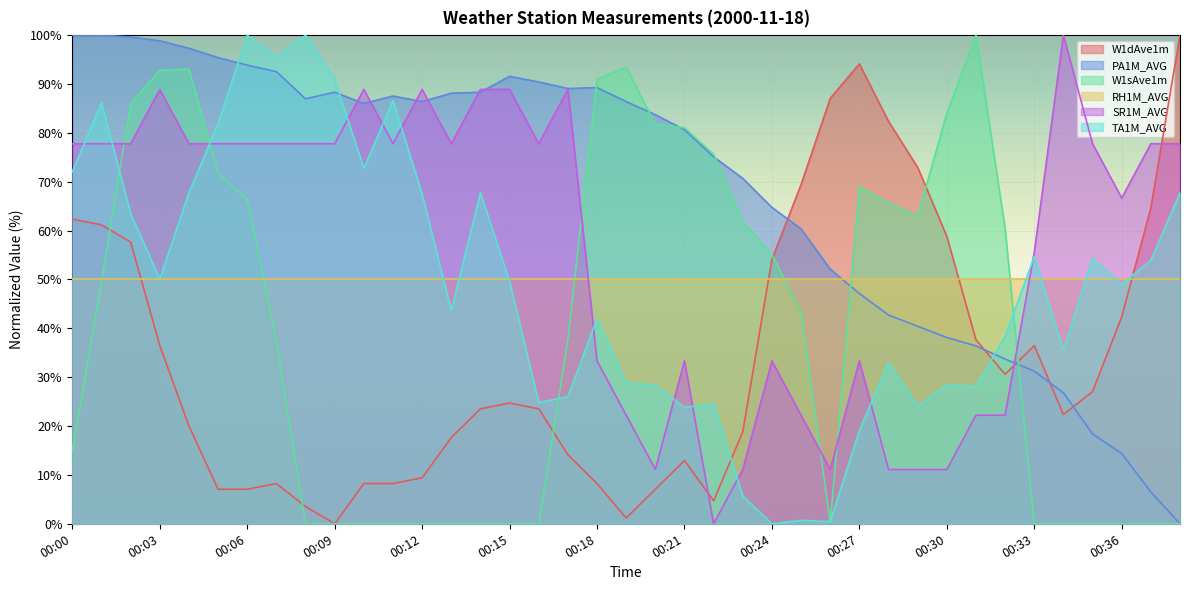

Which series changed the most between 00:09 and 00:21?

W1sAve1m